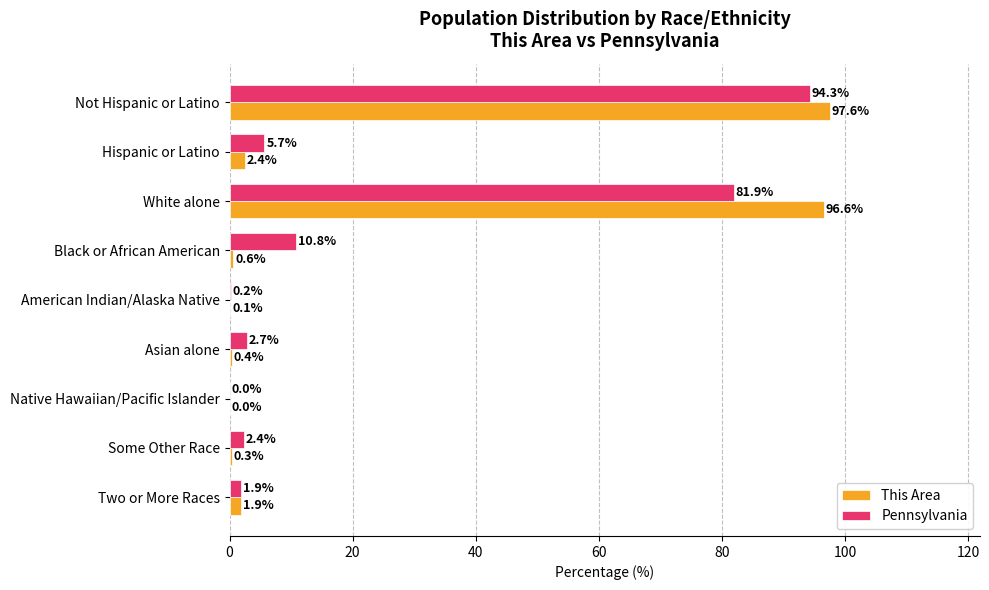

Which label corresponds to the largest value in the chart?

Not Hispanic or Latino